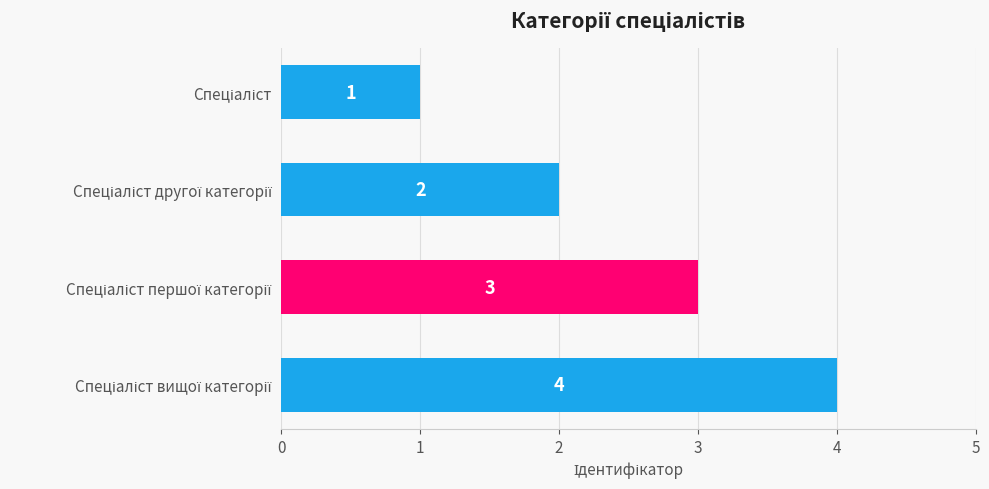

How many series are shown in this chart?

1